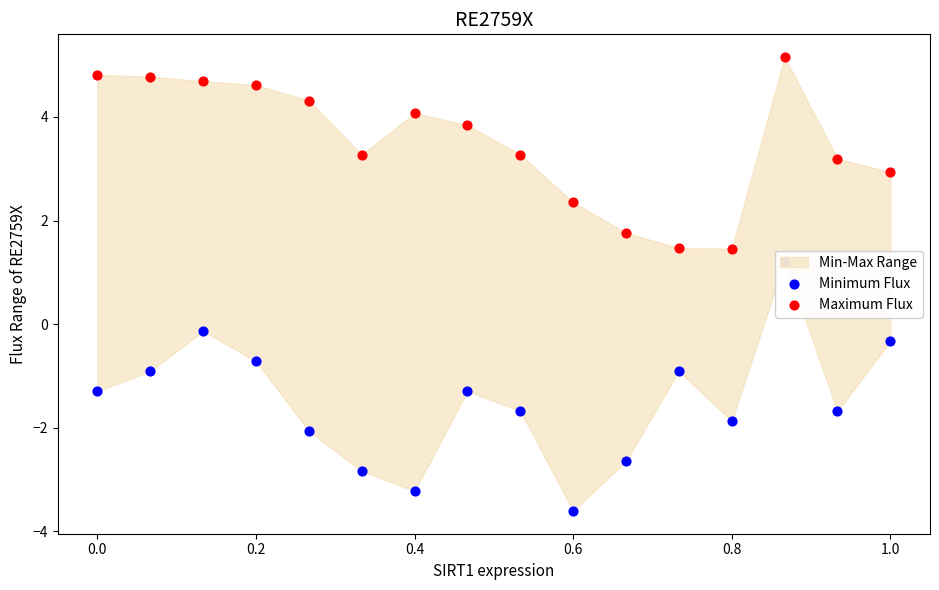

Is the value of Minimum Flux at 0.4 greater than the value of Maximum Flux at 8?

No